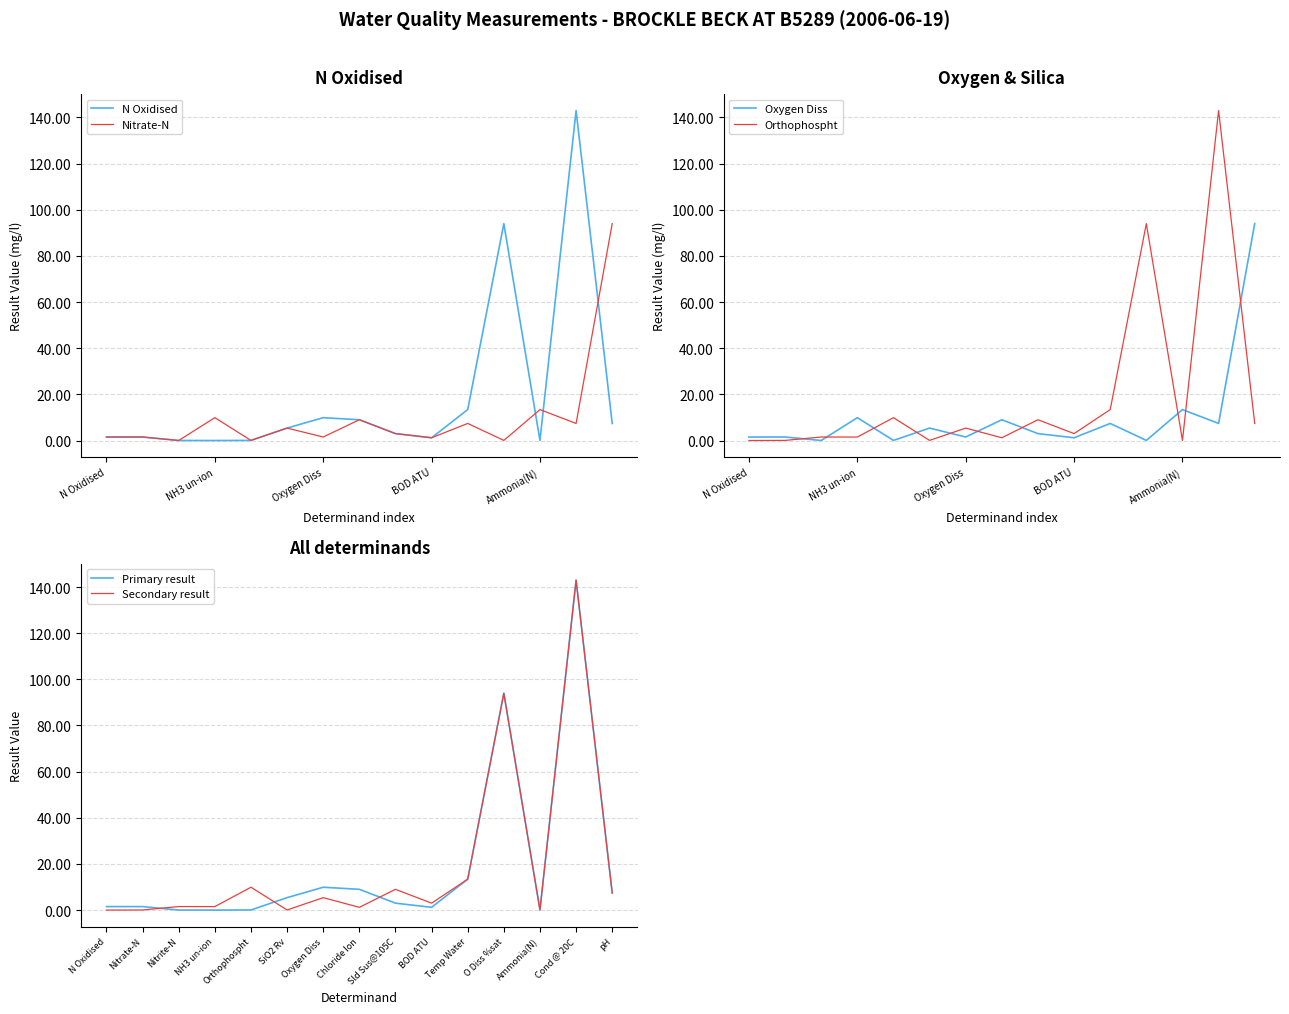

The value of Secondary result at Nitrate-N is 0.0. True or false?

True